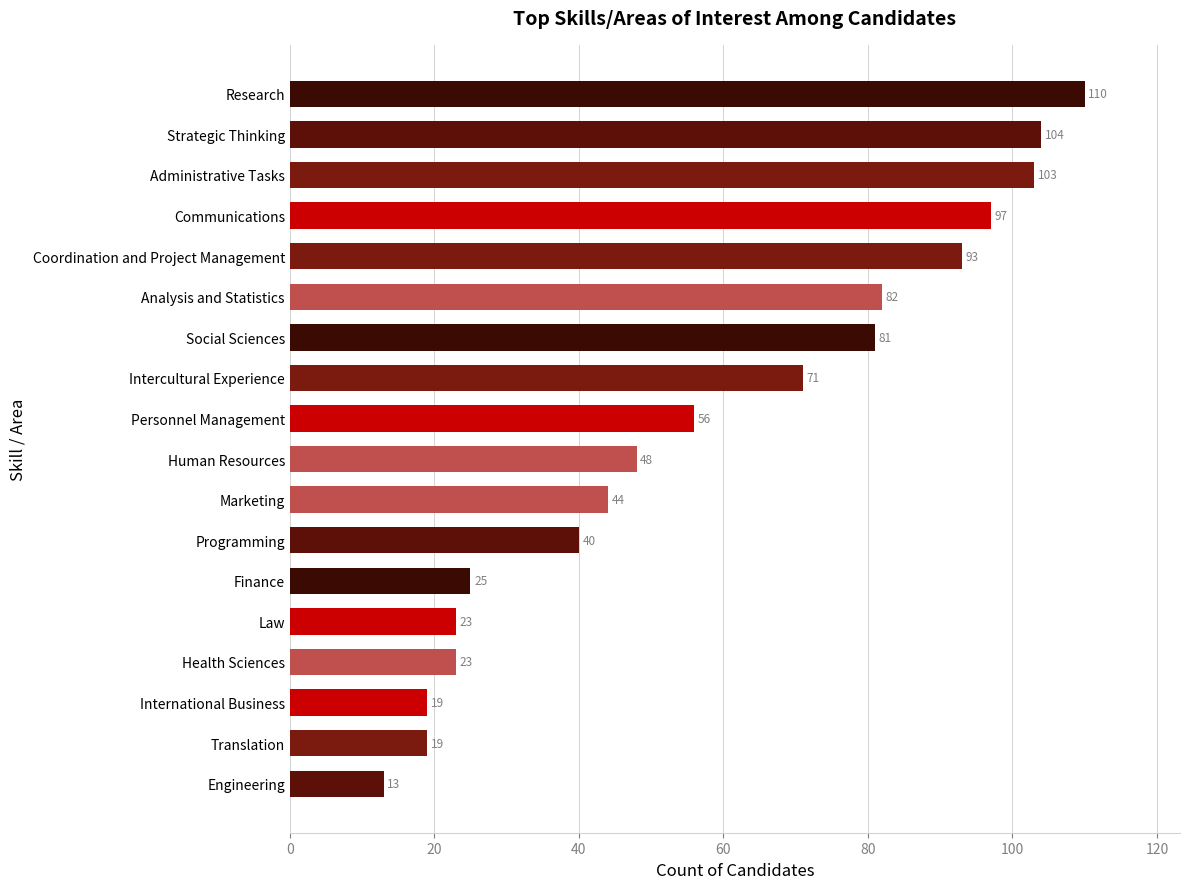

At which category does the chart reach its peak across all series?

Research